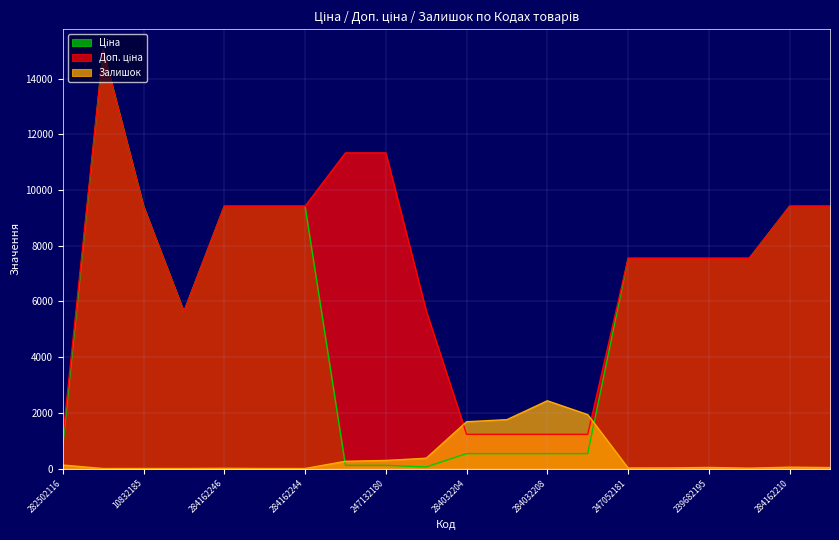

Rank the series by their maximum value, from highest to lowest.

Ціна, Доп. ціна, Залишок